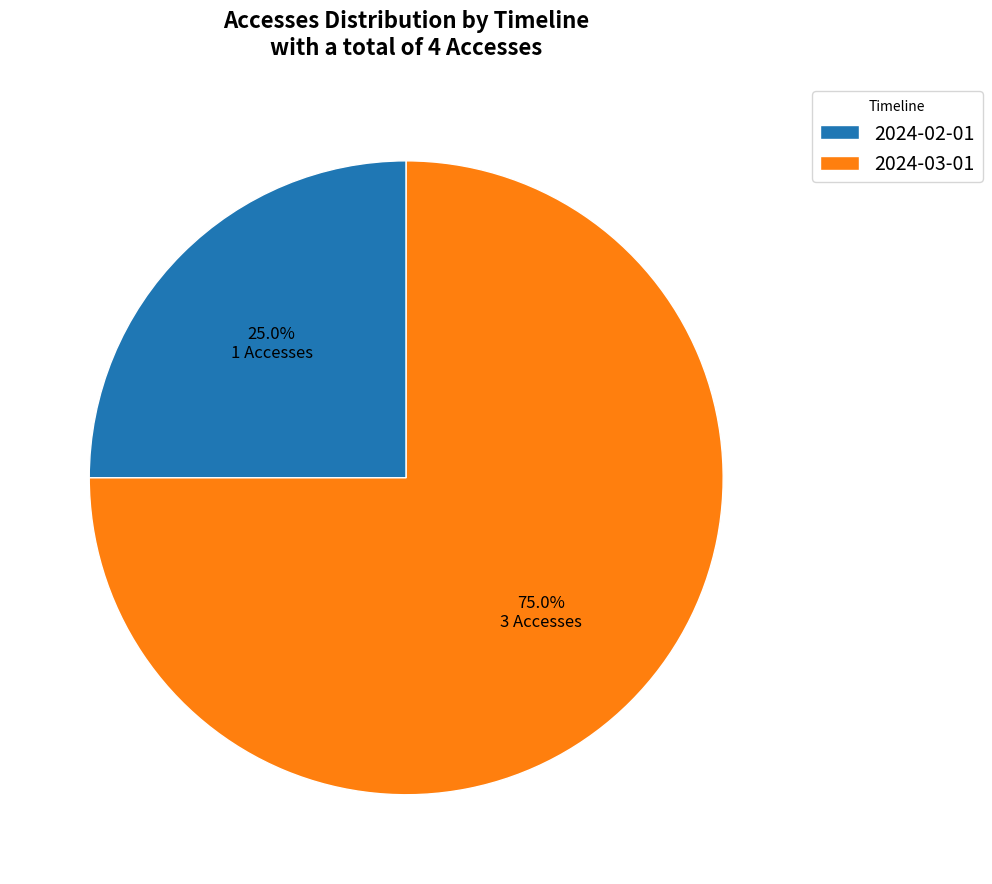

To the nearest percent, what portion does 2024-03-01 represent?

75%